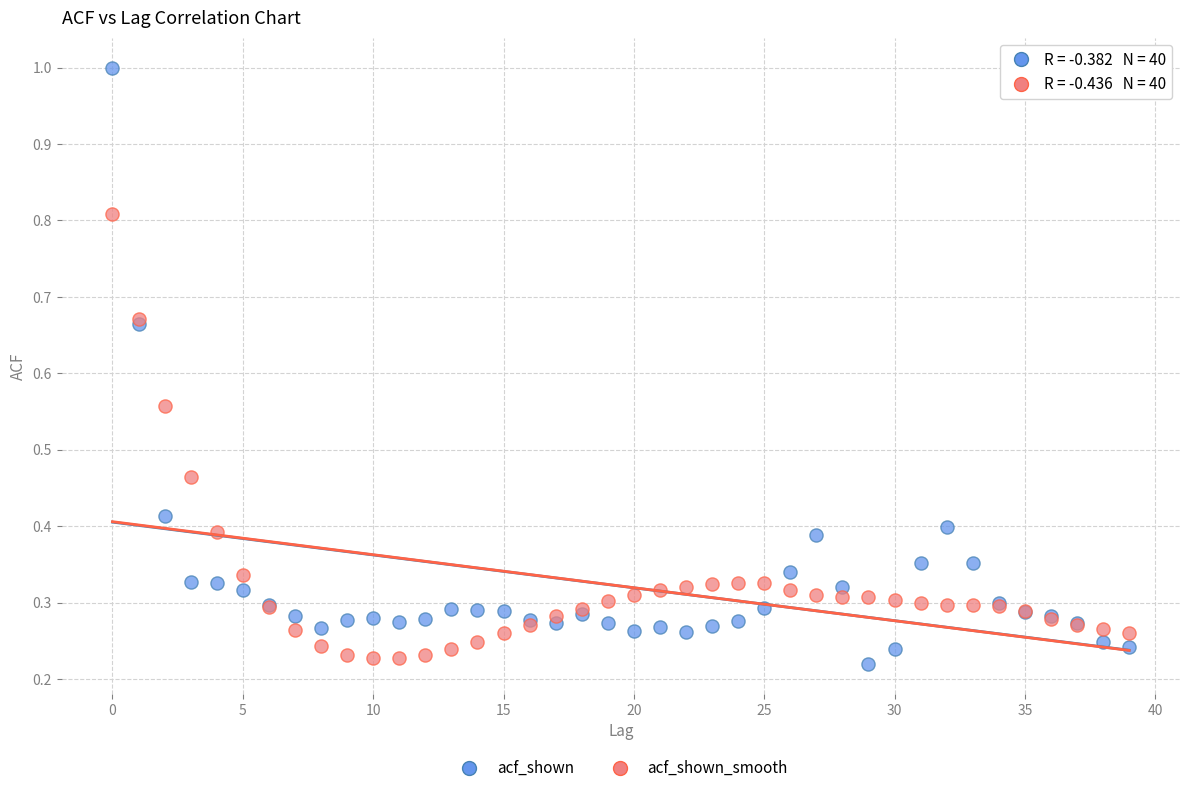

Which series reaches the minimum Y coordinate?

acf_shown